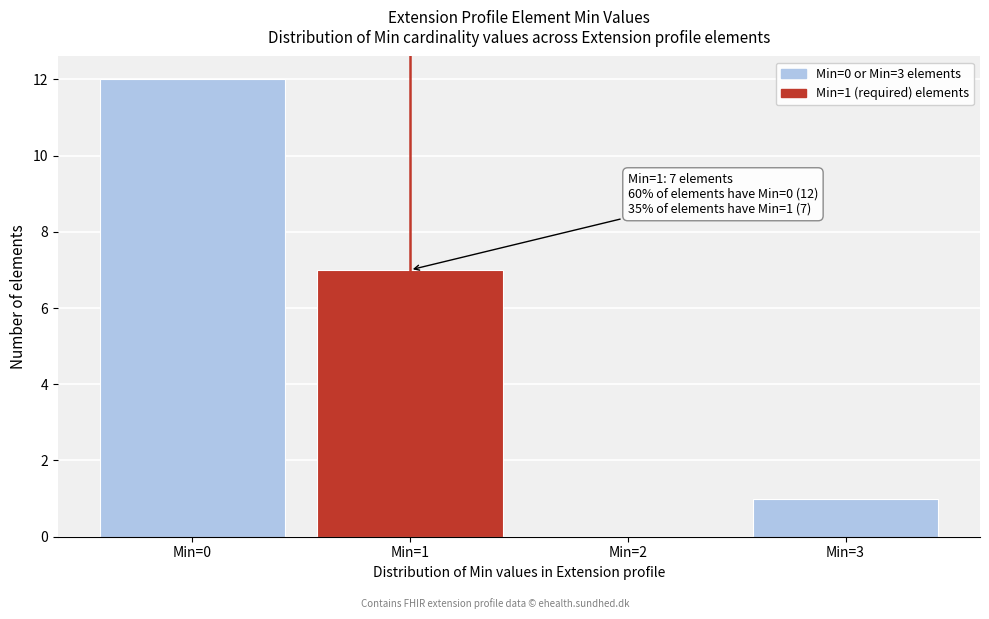

Over which range of the x-axis is the bar tallest?

-0.5 to 0.5